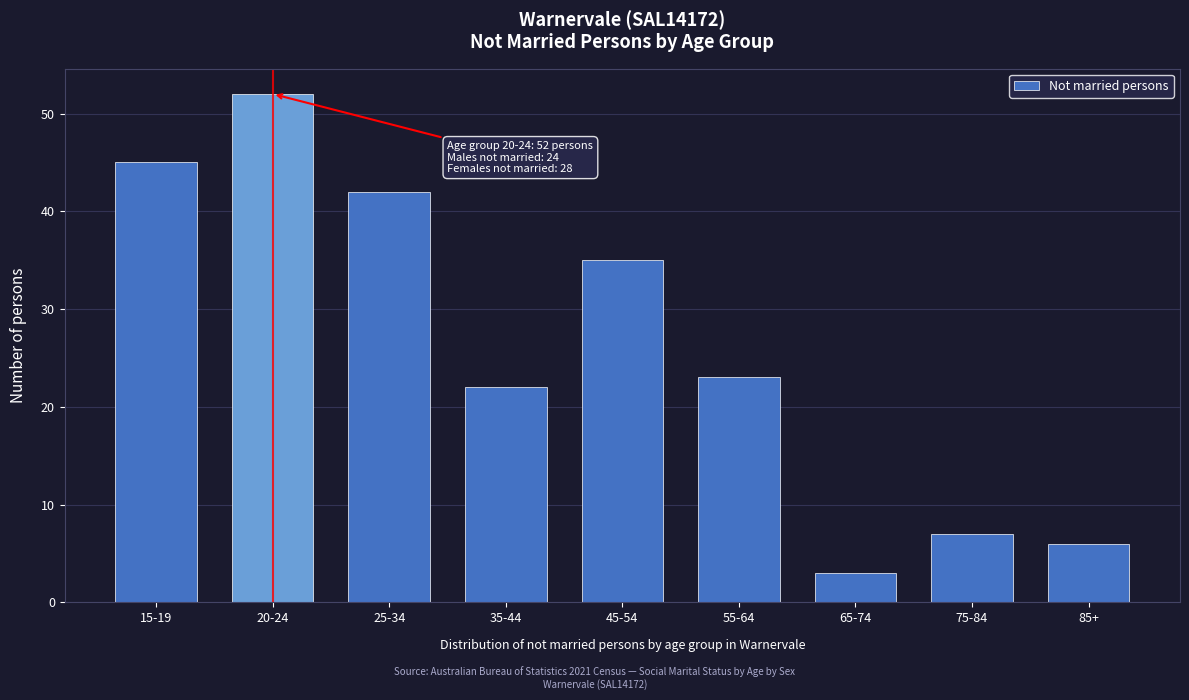

Reading left to right, what are all the values shown in this chart?

15-19=45	20-24=52	25-34=42	35-44=22	45-54=35	55-64=23	65-74=3	75-84=7	85+=6